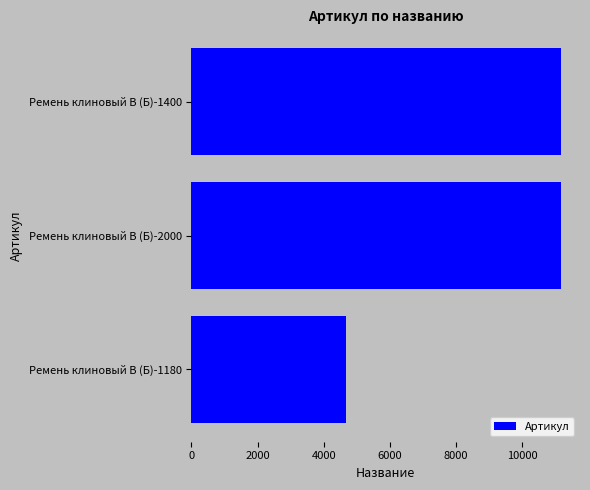

Which has a higher value, Ремень клиновый В (Б)-1180 or Ремень клиновый В (Б)-2000?

Ремень клиновый В (Б)-2000